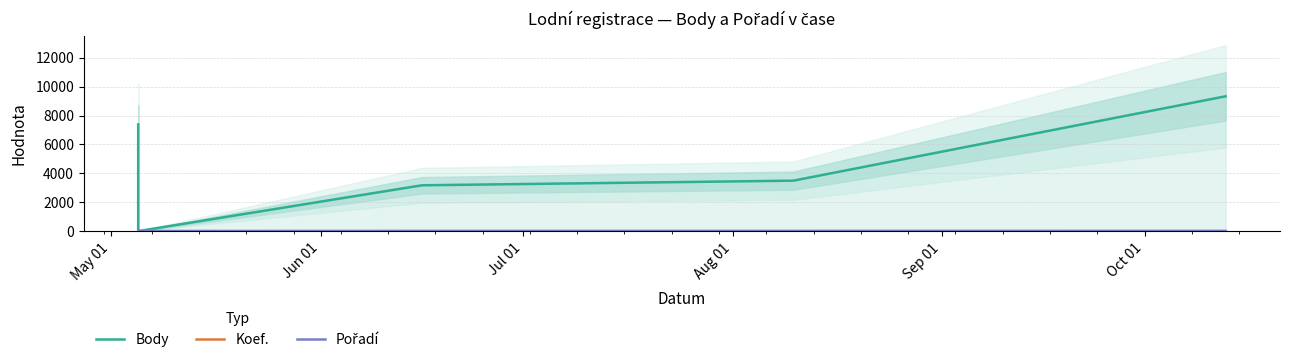

At Sep 01, list the series in order from largest to smallest.

Body, Koef., Pořadí